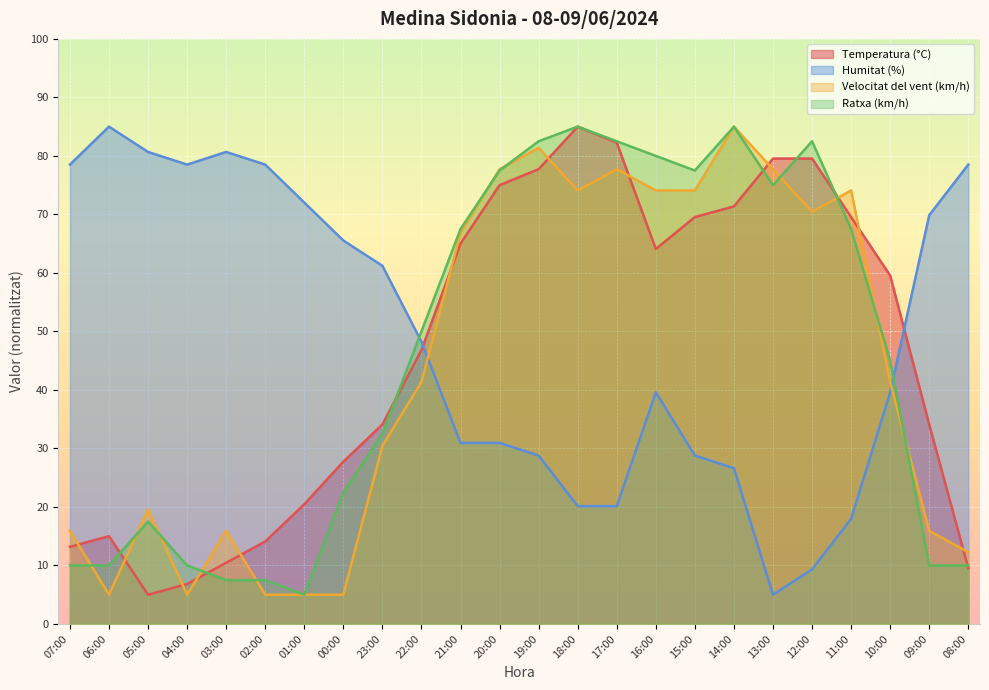

What is the difference between the highest and lowest values at 12:00?

73.2